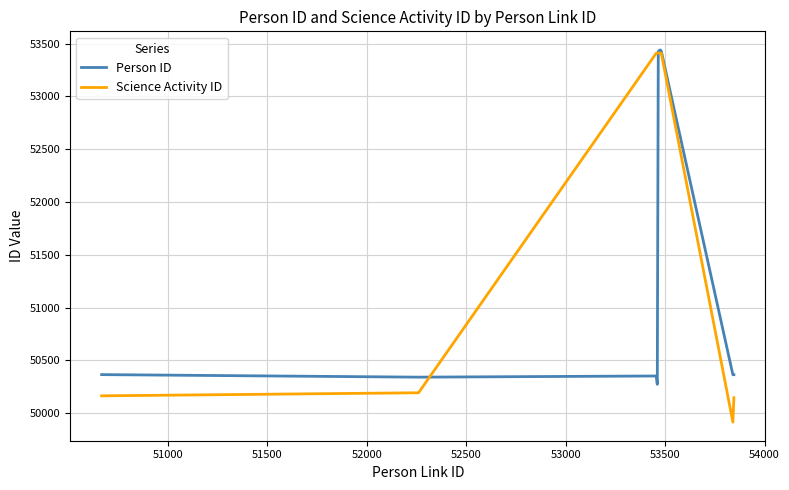

Which series has the widest spread of values?

Science Activity ID